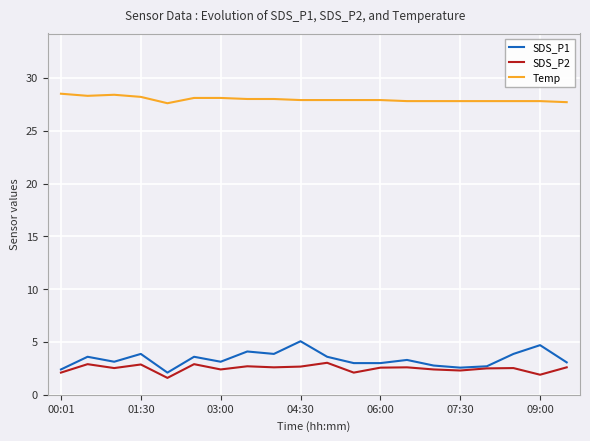

True or false: Temp and SDS_P2 cross at least once.

False